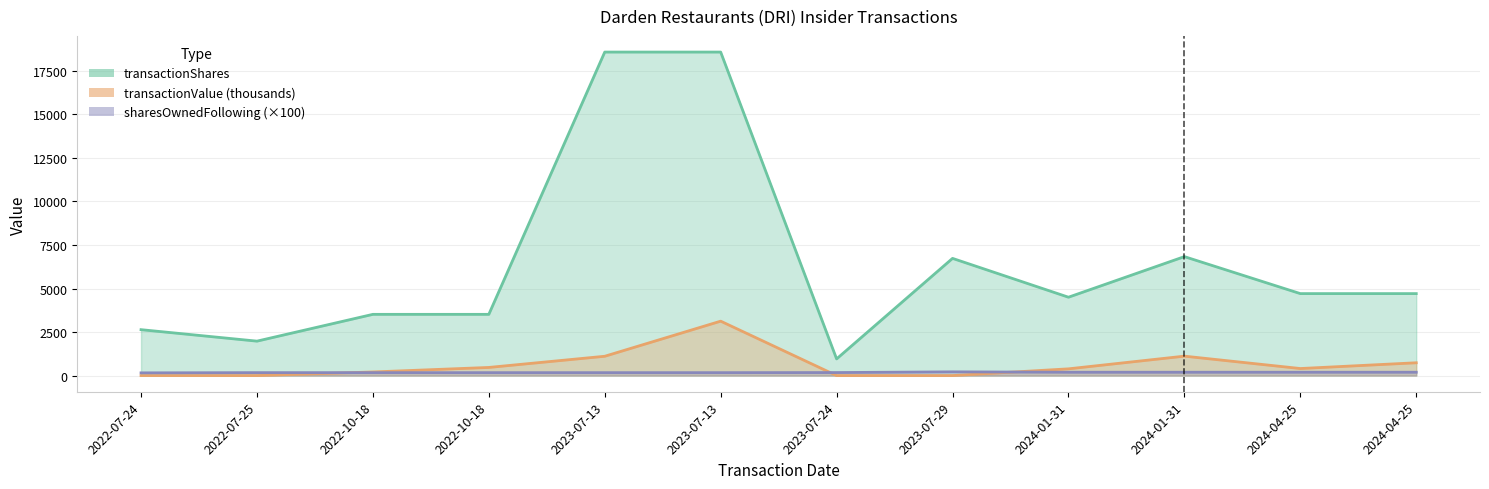

How many lines are shown in the chart?

3